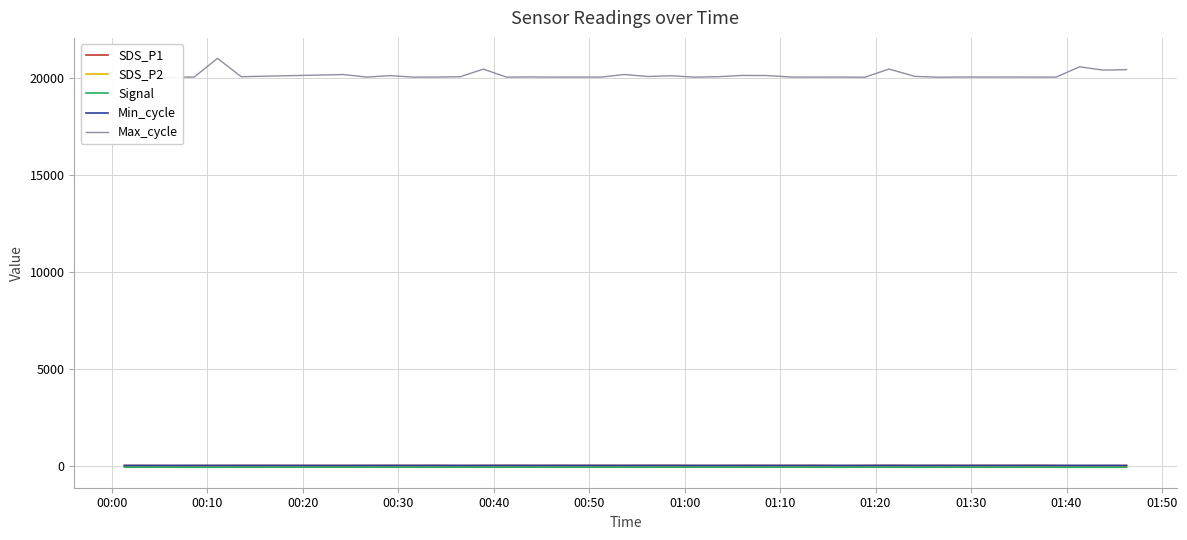

How many lines are shown in the chart?

5